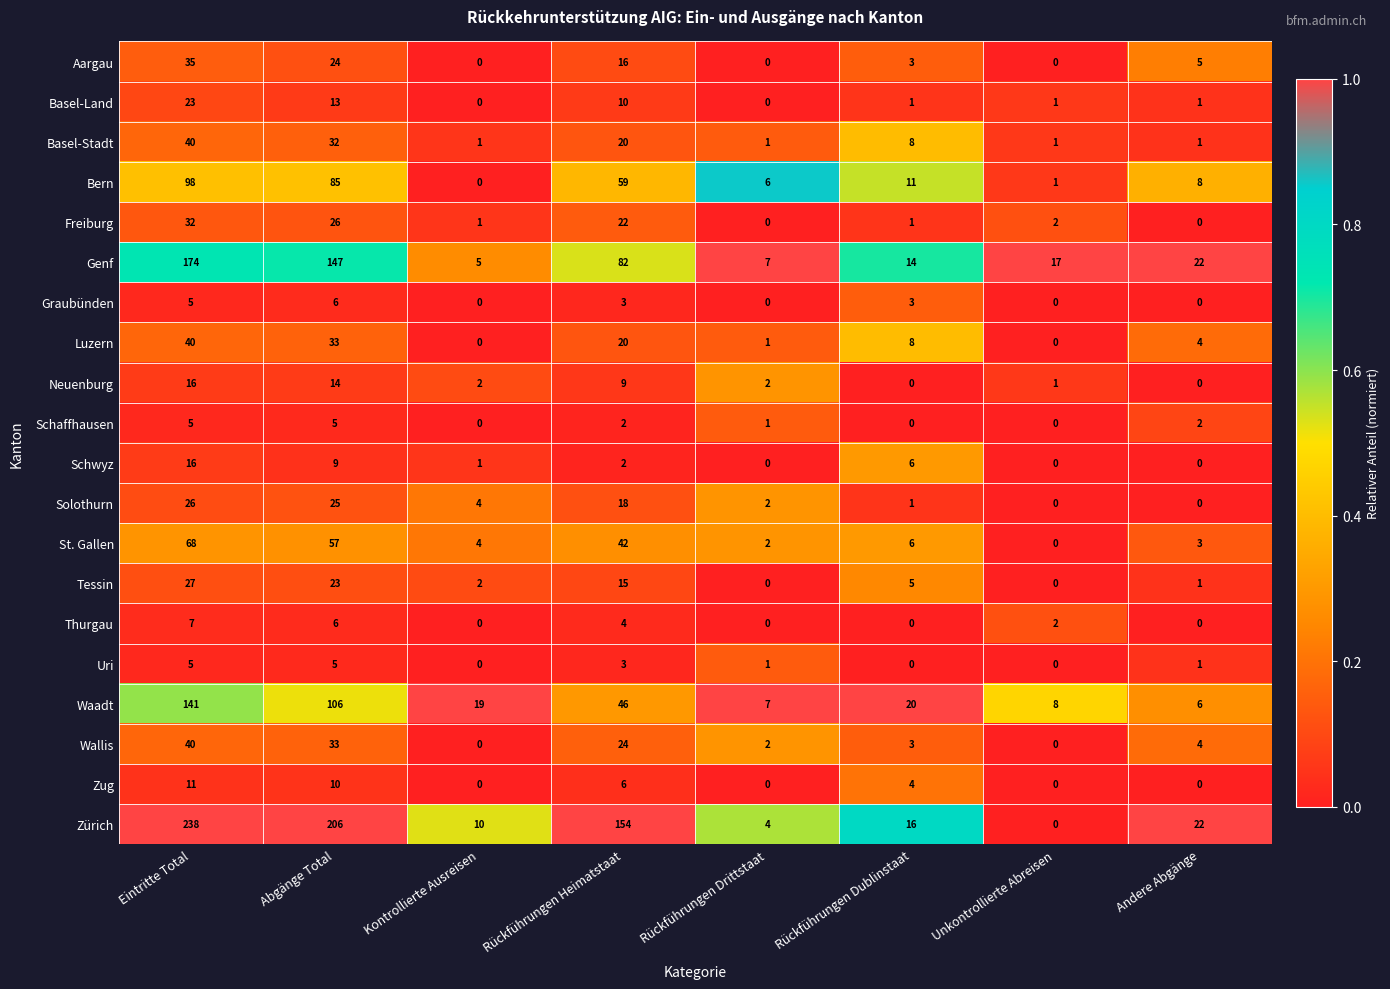

Is it true that Waadt equals 8 at Unkontrollierte Abreisen?

True